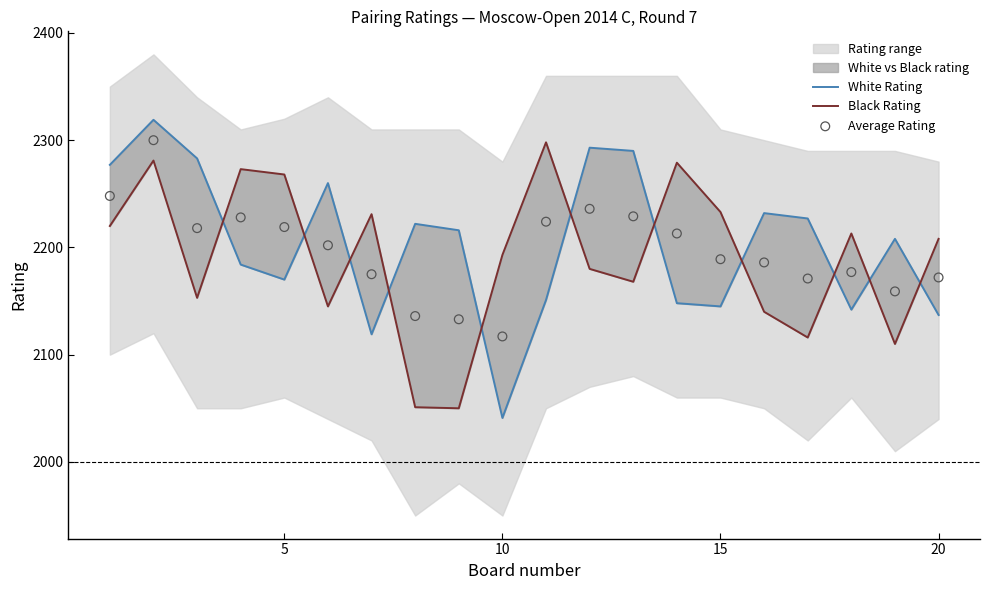

Which series reaches the maximum Y coordinate?

White Rating